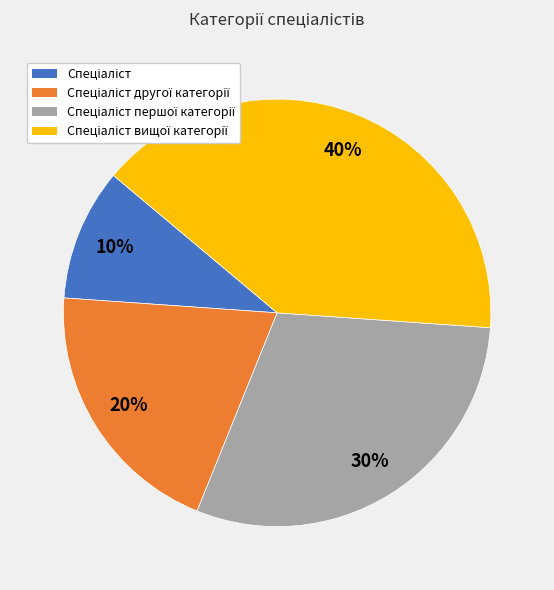

To the nearest percent, what is the average slice percentage?

25%